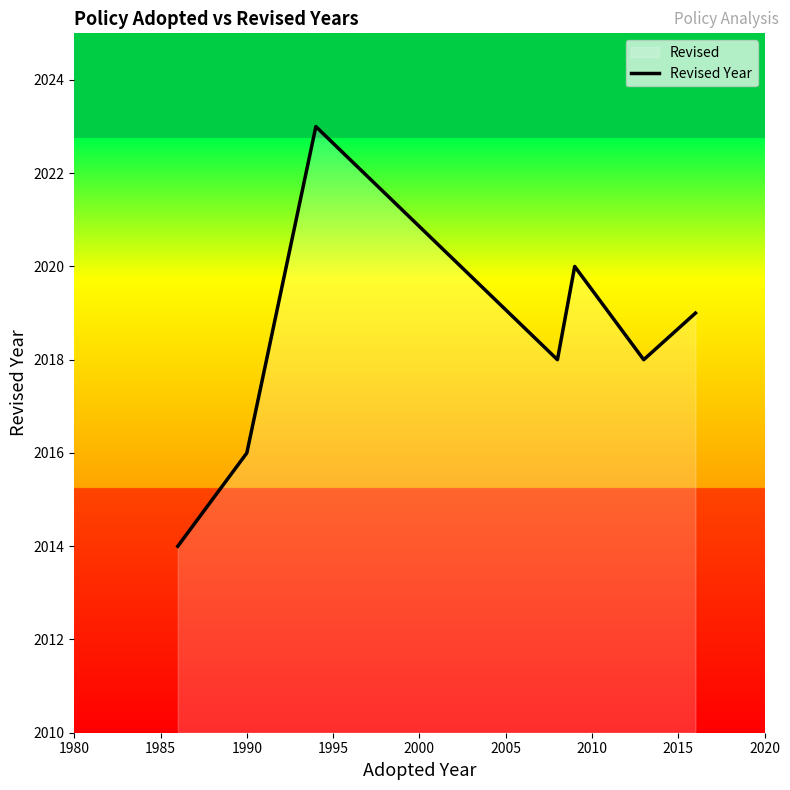

What is the maximum value shown in the chart?

2023